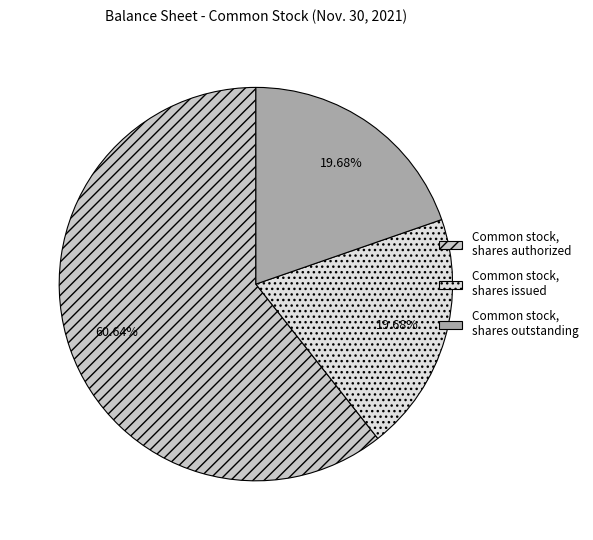

Which slice represents more than half of the pie?

Common stock, shares authorized